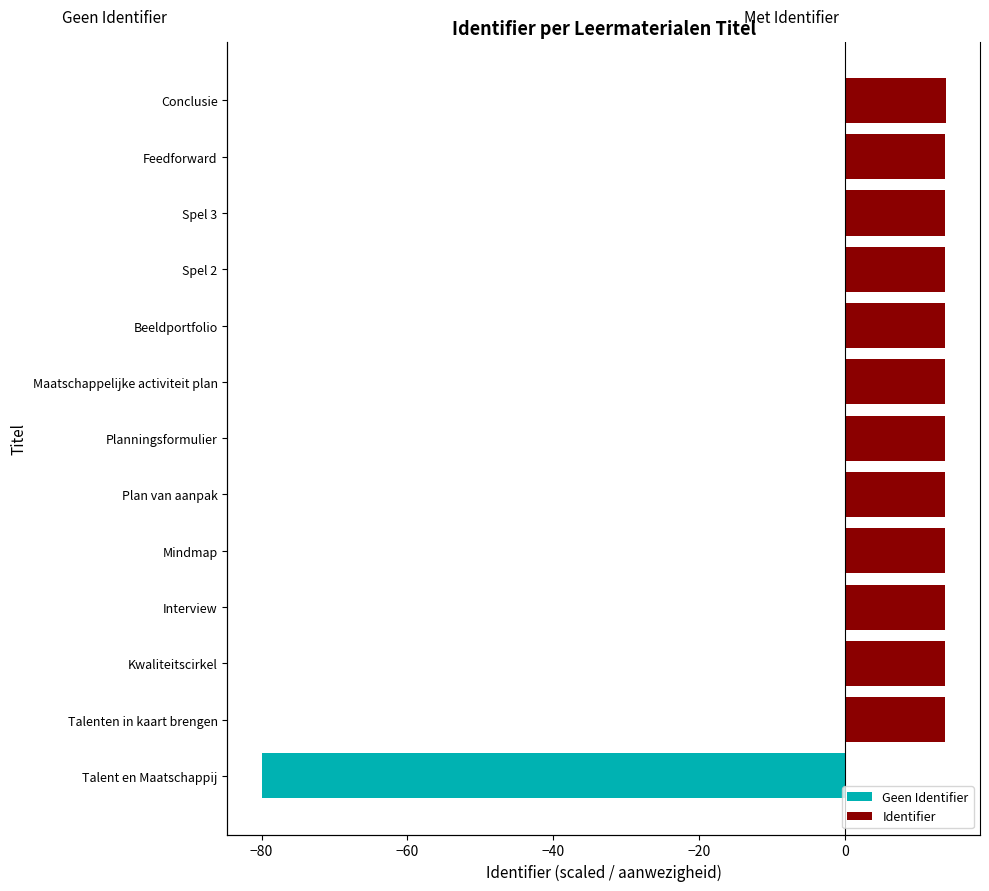

Is it true that Identifier equals 0.0 at Talent en Maatschappij?

True